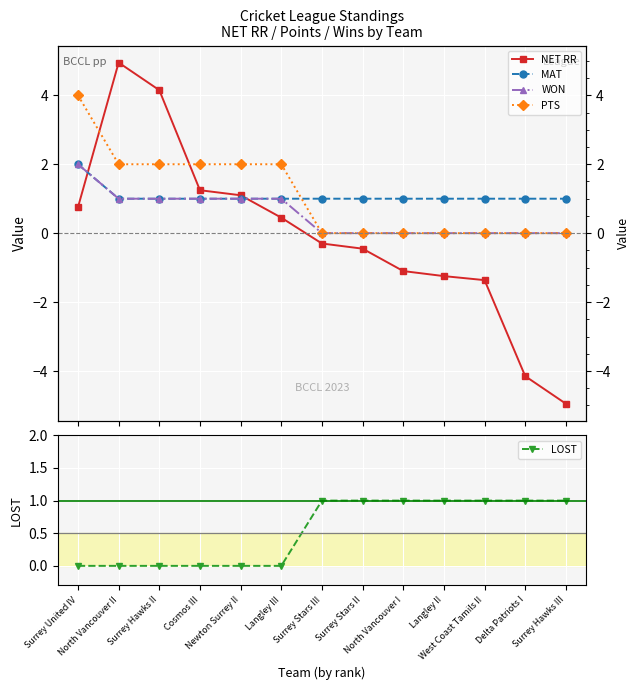

What is the minimum value shown in the chart?

-5.0